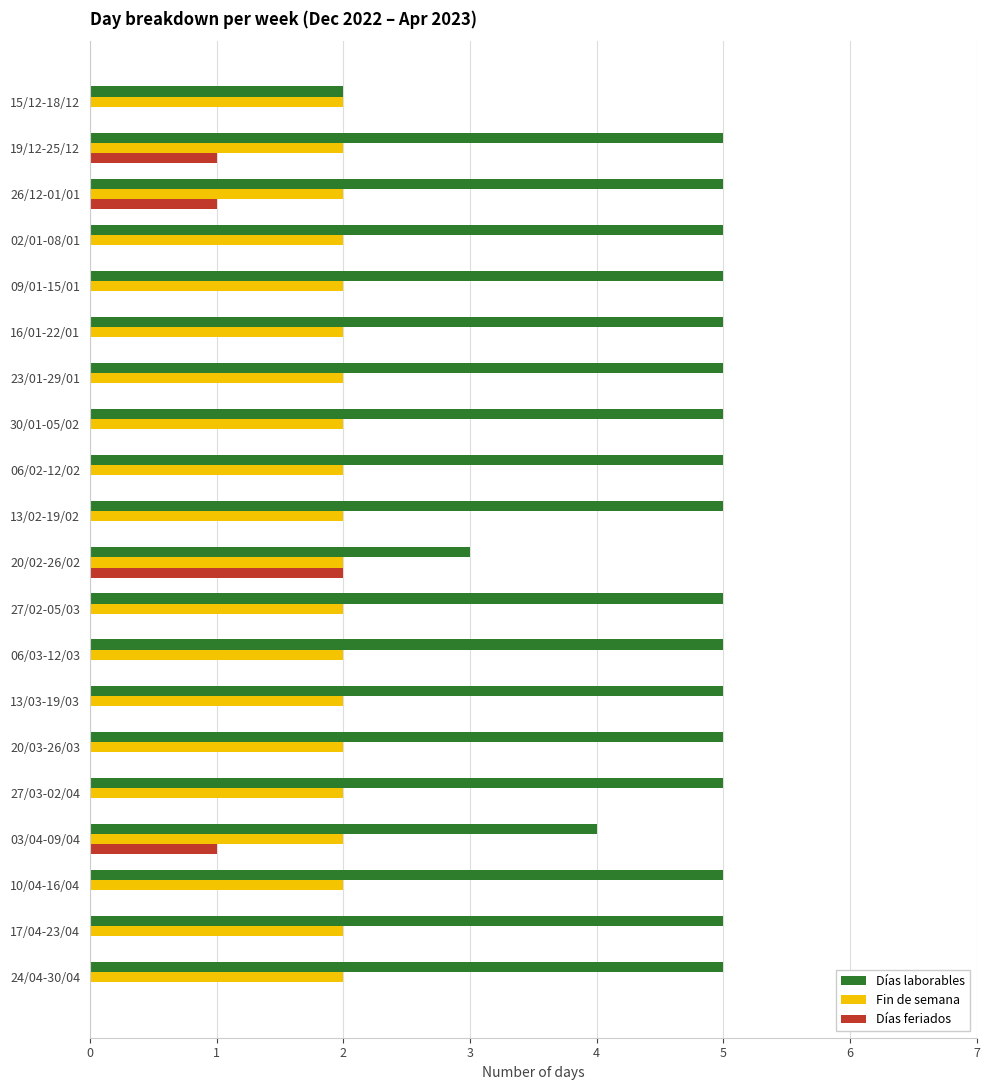

The value of Días feriados at 20/02-26/02 is 2. True or false?

True